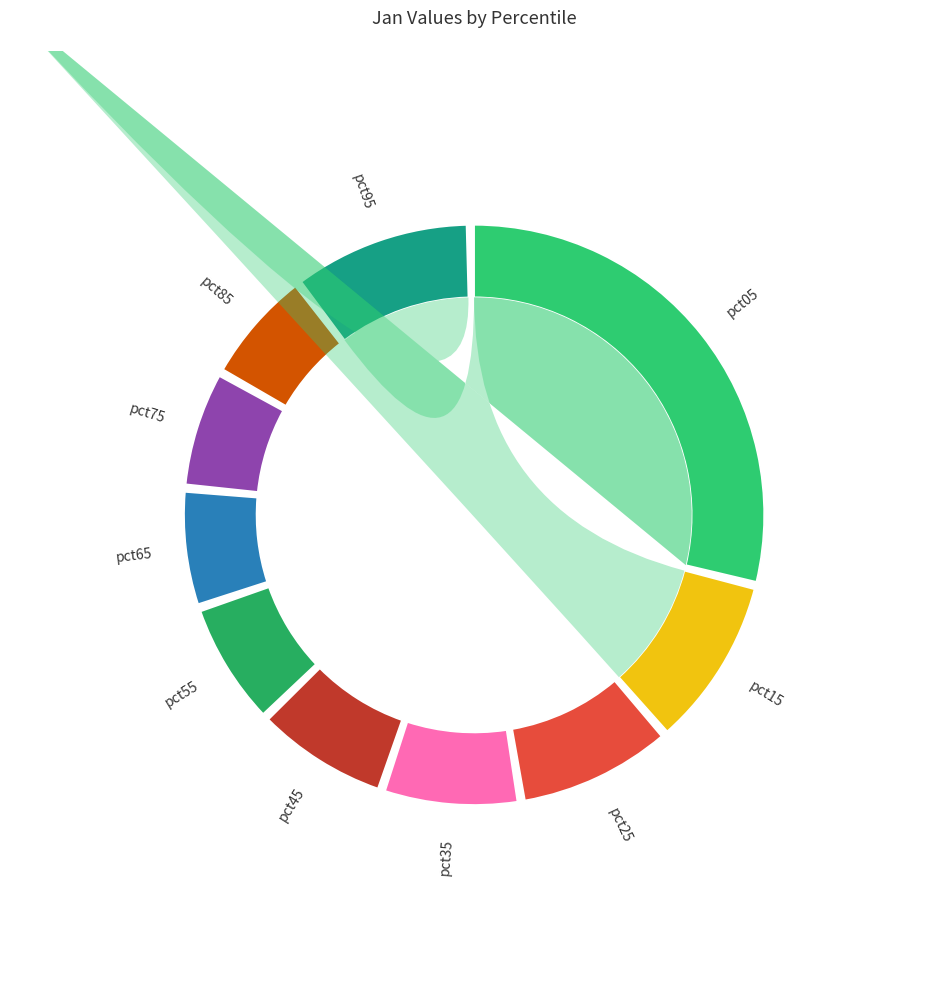

Which slice is the largest?

pct05